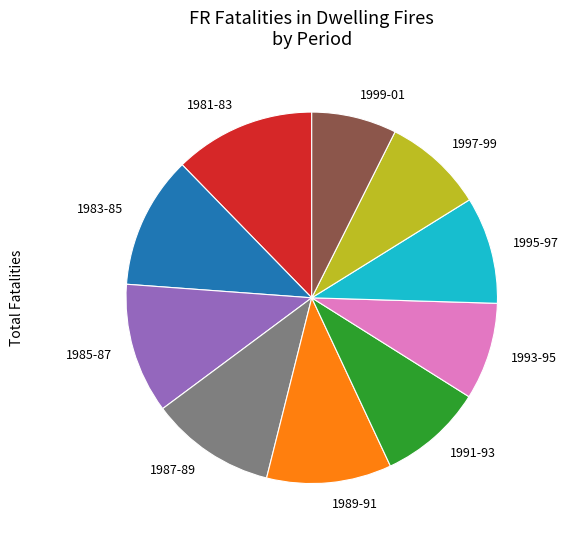

Do 1989-91 and 1991-93 together represent more than half of the pie?

No